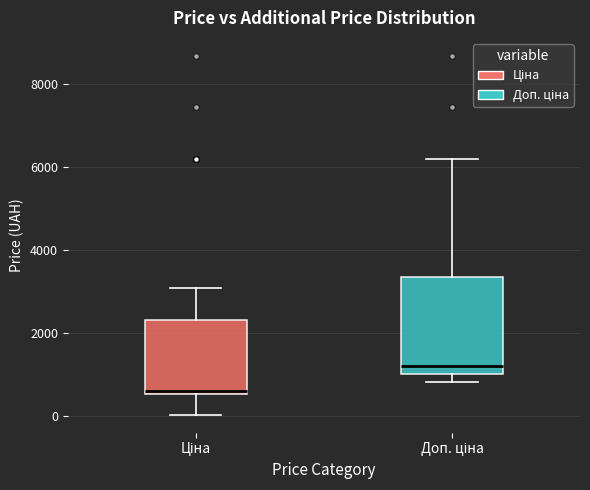

Comparing the boxes themselves (not the whiskers), which one is the tallest?

Доп. ціна